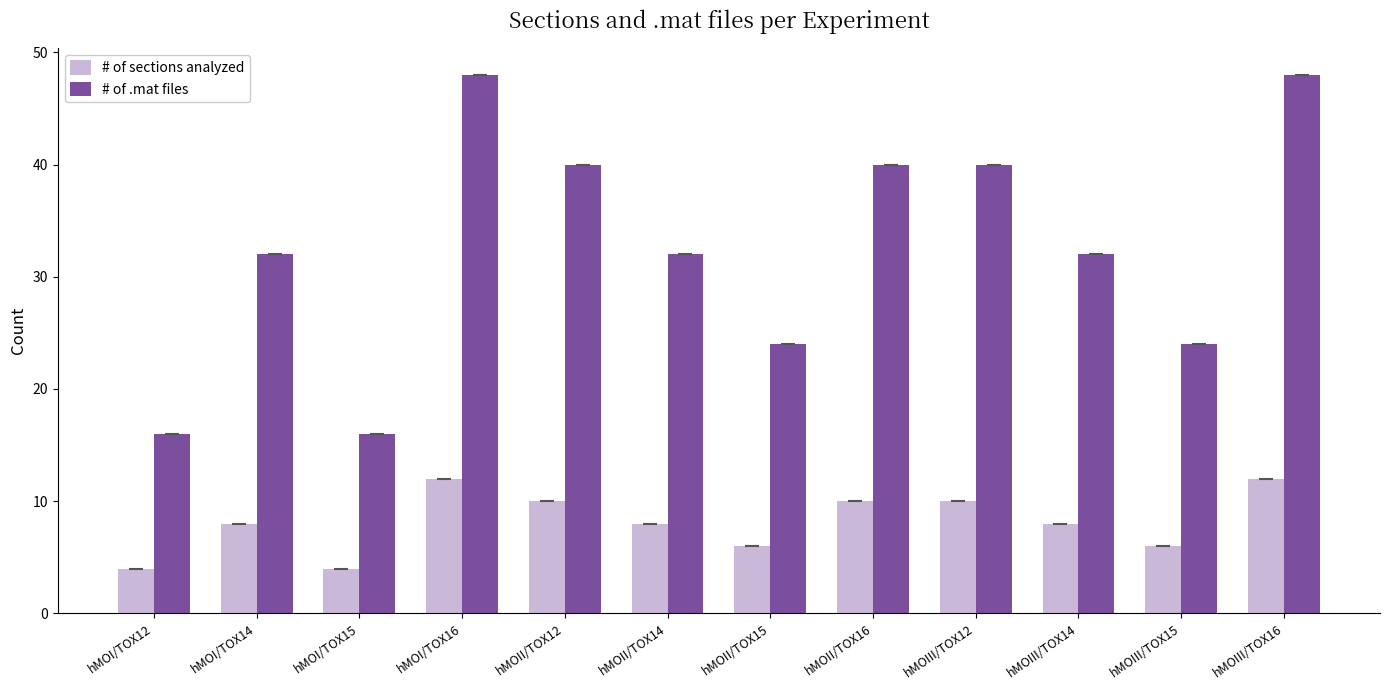

Count the number of data series in this chart.

2